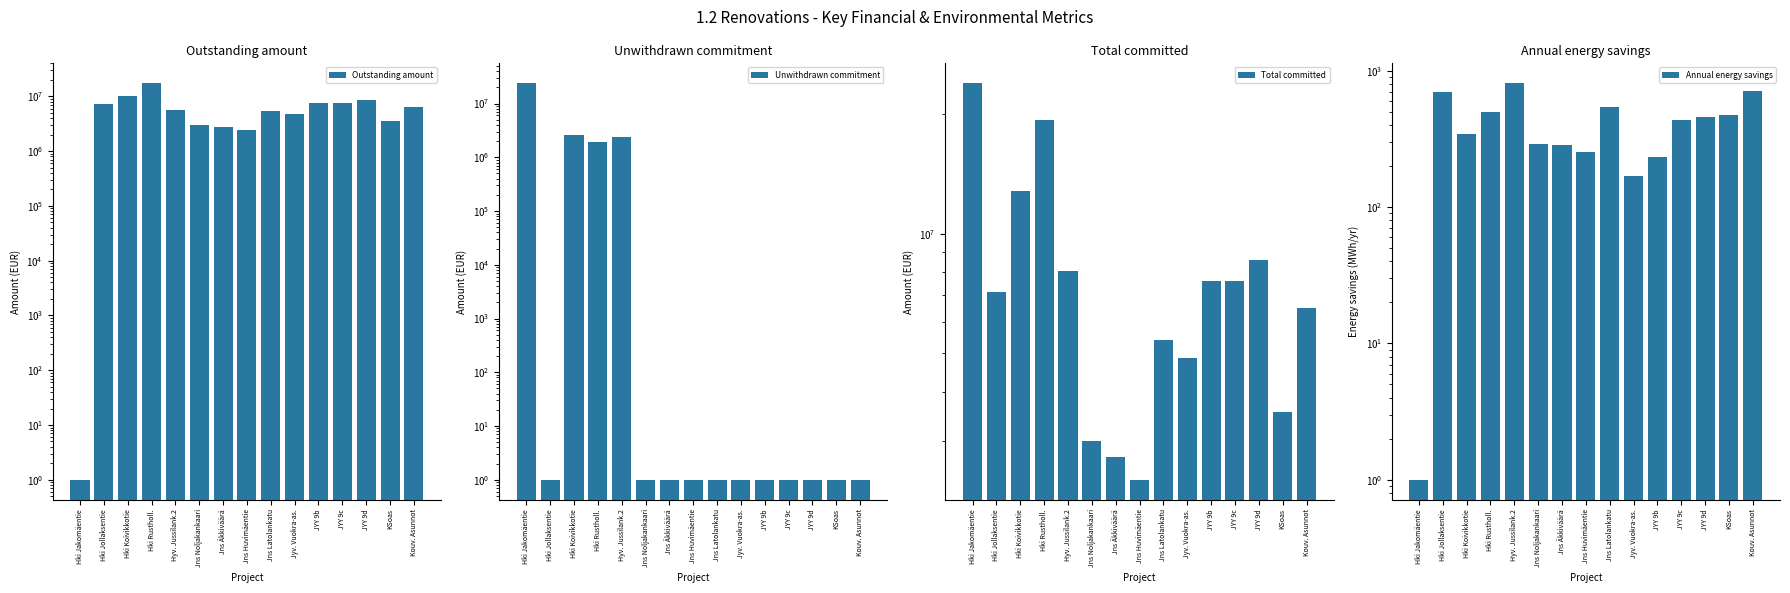

Reading left to right, extract all data points from this chart.

Outstanding amount: 1.0	7120077.0	10233199.0	17411099.0	5674509.9	2998768.0	2737938.0	2401218.0	5388635.0	4861112.0	7609004.0	7589730.0	8567466.0	3563878.0	6500000.0
Unwithdrawn commitment: 23955760.0	1.0	2558300.0	1948640.0	2382440.1	1.0	1.0	1.0	1.0	1.0	1.0	1.0	1.0	1.0	1.0
Total committed: 23955760.0	7120077.0	12791499.0	19359739.0	8056950.0	2998768.0	2737938.0	2401218.0	5388635.0	4861112.0	7609004.0	7589730.0	8567466.0	3563878.0	6500000.0
Annual energy savings: 1.0	699.1	346.9	498.6	812.2	290.5	285.5	253.9	540.1	168.8	232.8	437.6	457.9	475.2	712.7